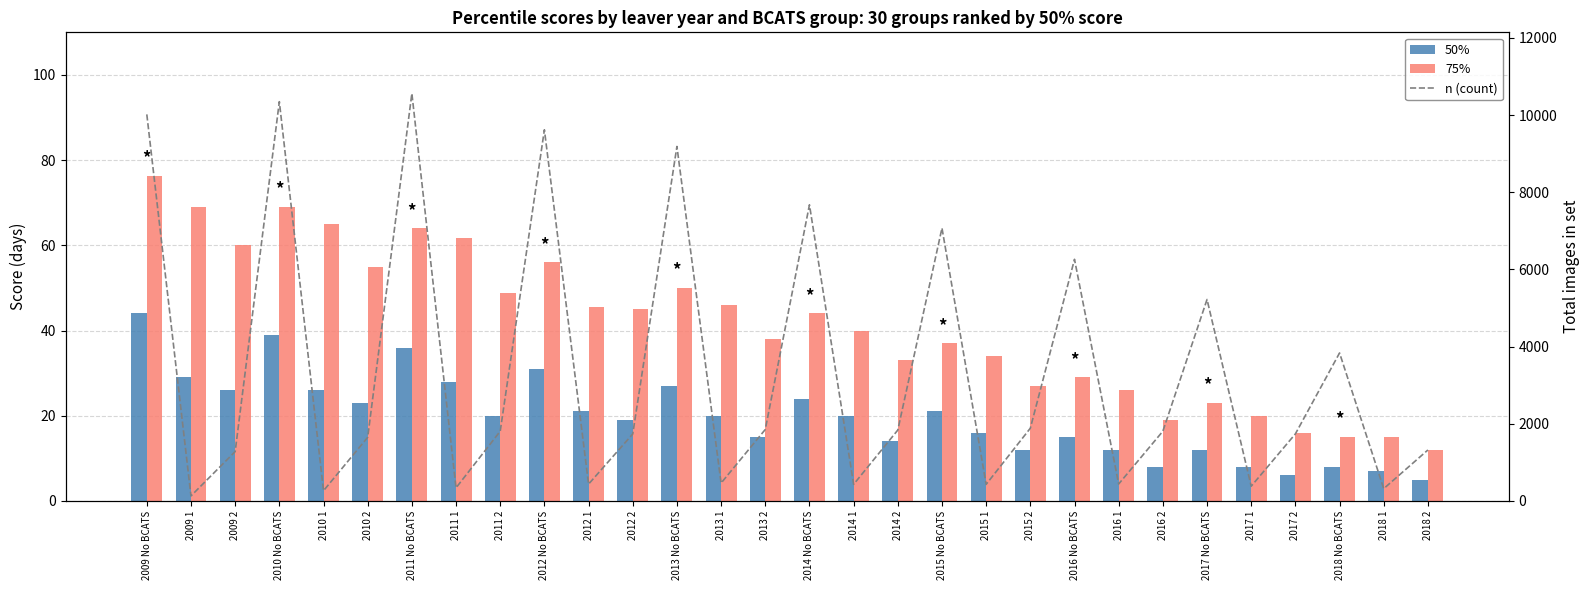

Reading left to right, list all the values displayed in this chart.

50%: 44.0	29.0	26.0	39.0	26.0	23.0	36.0	28.0	20.0	31.0	21.0	19.0	27.0	20.0	15.0	24.0	20.0	14.0	21.0	16.0	12.0	15.0	12.0	8.0	12.0	8.0	6.0	8.0	7.0	5.0
75%: 76.2	69.0	60.0	69.0	65.0	55.0	64.0	61.8	48.8	56.0	45.5	45.0	50.0	46.0	38.0	44.0	40.0	33.0	37.0	34.0	27.0	29.0	26.0	19.0	23.0	20.0	16.0	15.0	15.0	12.0
n (count): 10017.0	129.0	1278.0	10347.0	264.0	1647.0	10560.0	339.0	1806.0	9618.0	435.0	1734.0	9186.0	462.0	1851.0	7674.0	429.0	1836.0	7071.0	429.0	1884.0	6261.0	438.0	1806.0	5220.0	381.0	1737.0	3834.0	318.0	1320.0